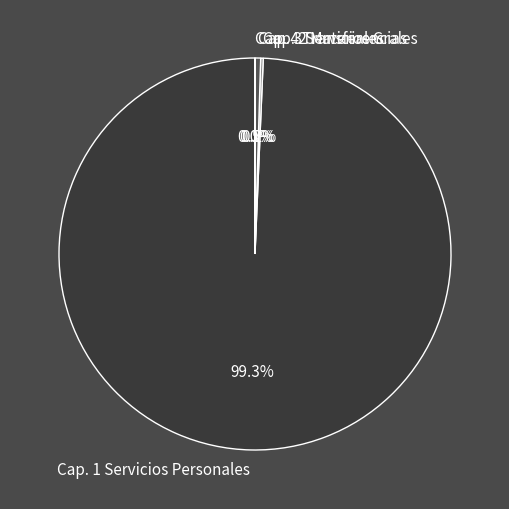

Does Cap. 1 Servicios Personales represent more than half of the total?

Yes